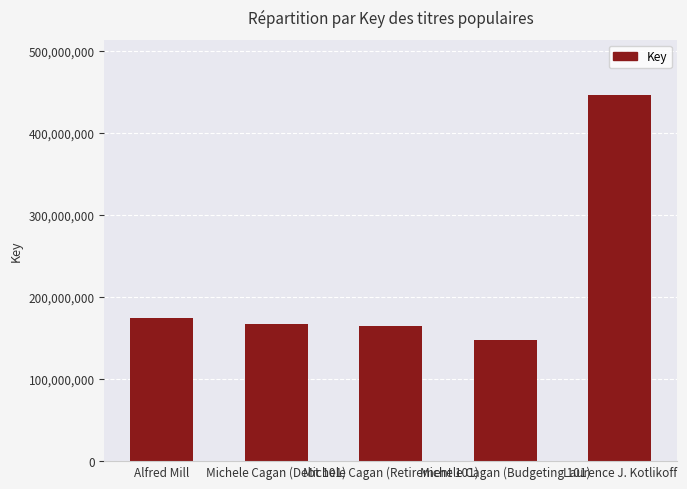

What is the ratio of the value at Michele Cagan (Debt 101) to the value at Laurence J. Kotlikoff?

0.4